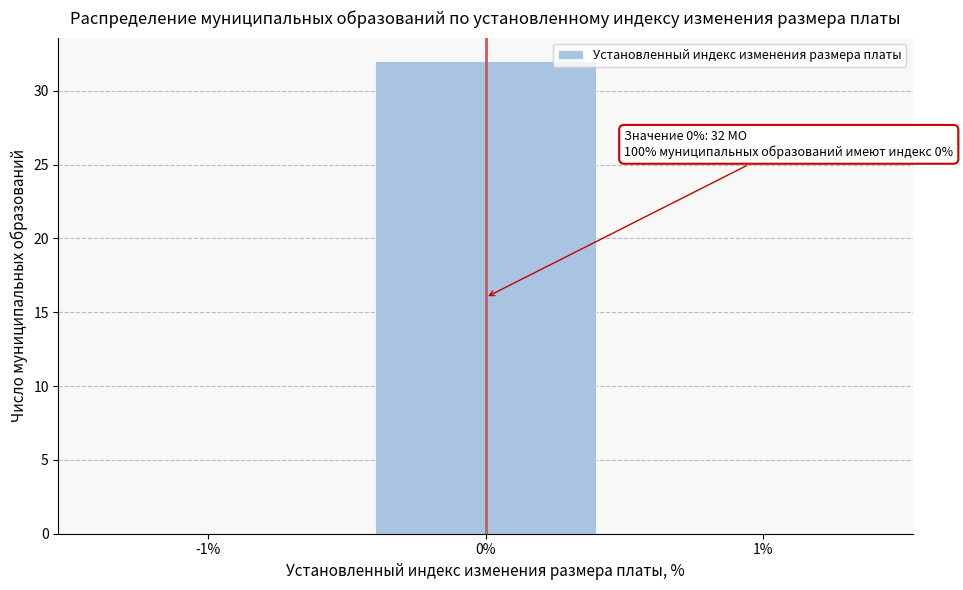

Reading left to right, list all the values displayed in this chart.

-1%=0	0%=32	1%=0